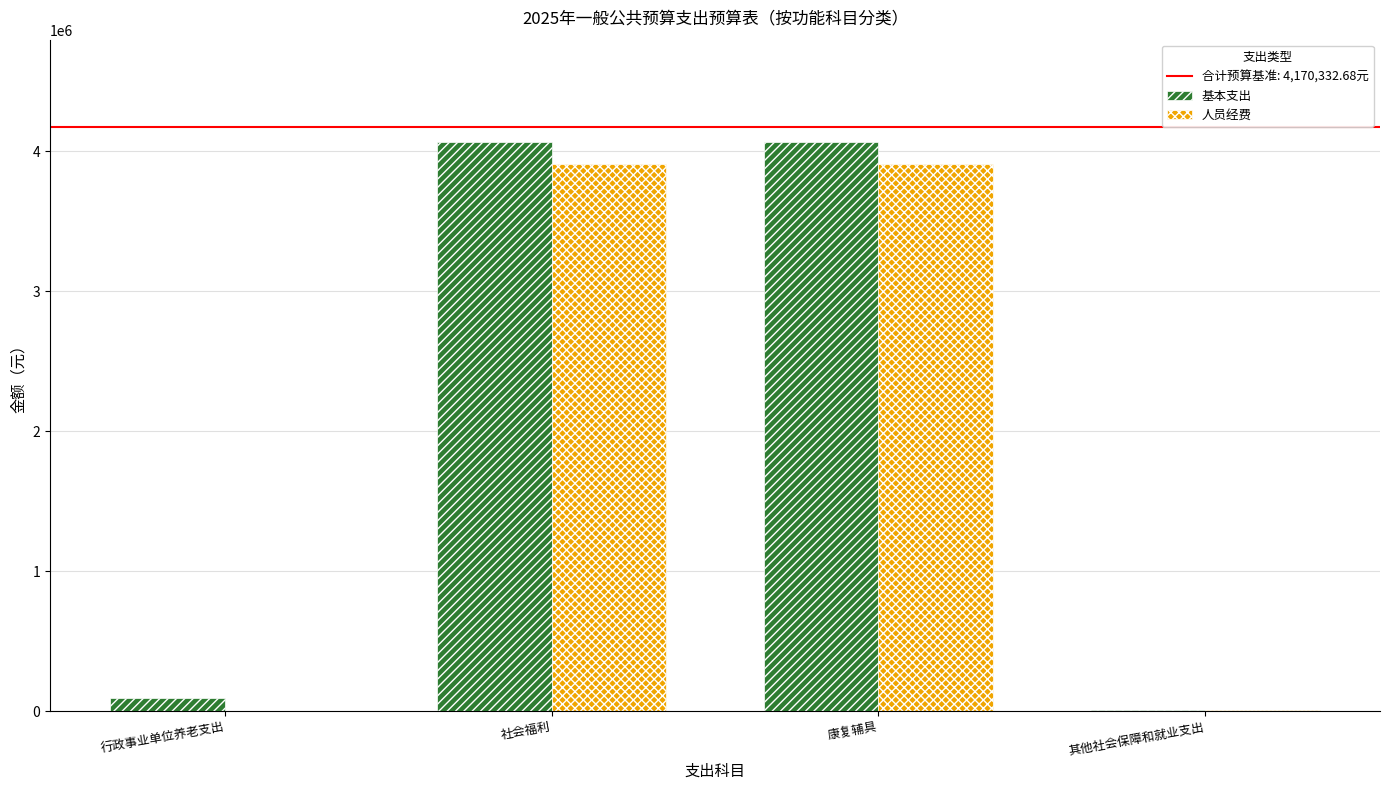

How many distinct data groups are displayed?

2